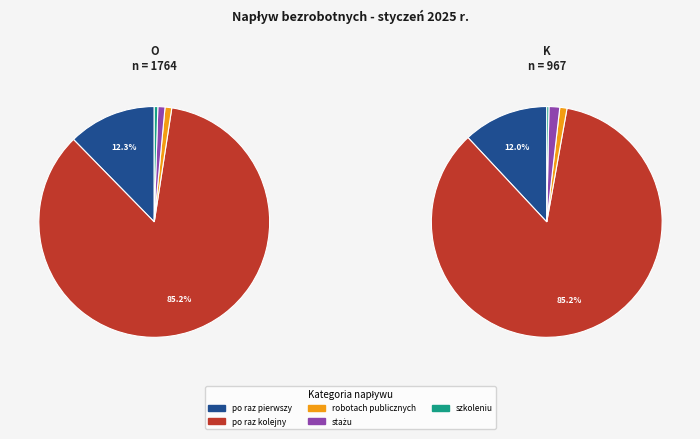

What percentage is NOT represented by Ogółem?

34.8%